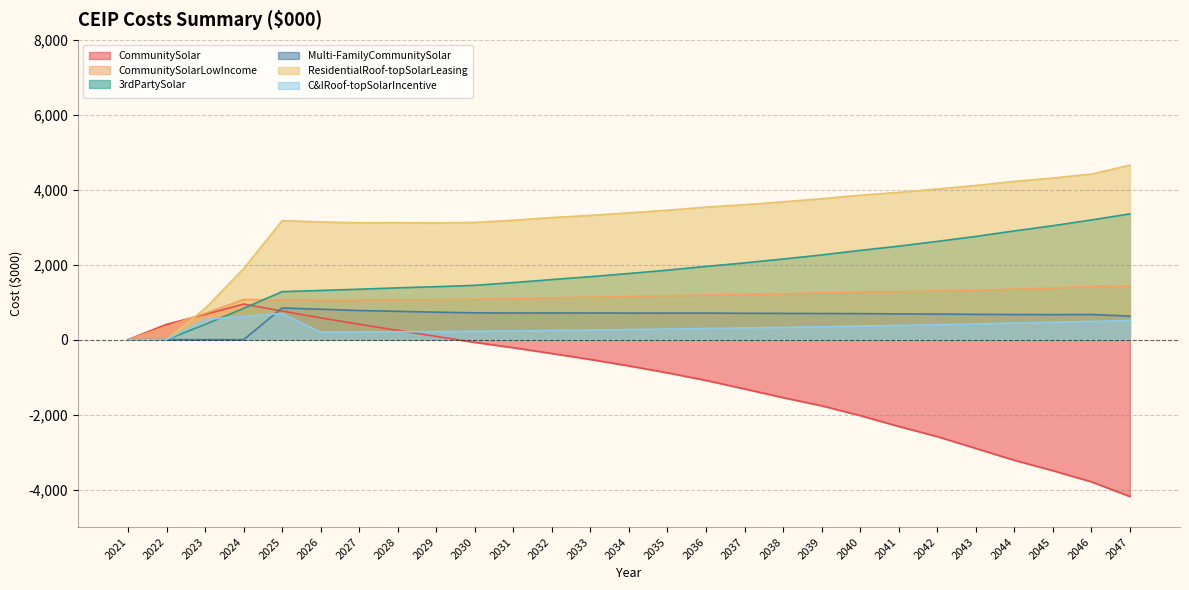

What is the value of the 3rdPartySolar point at the 3rd from the left?

406.6